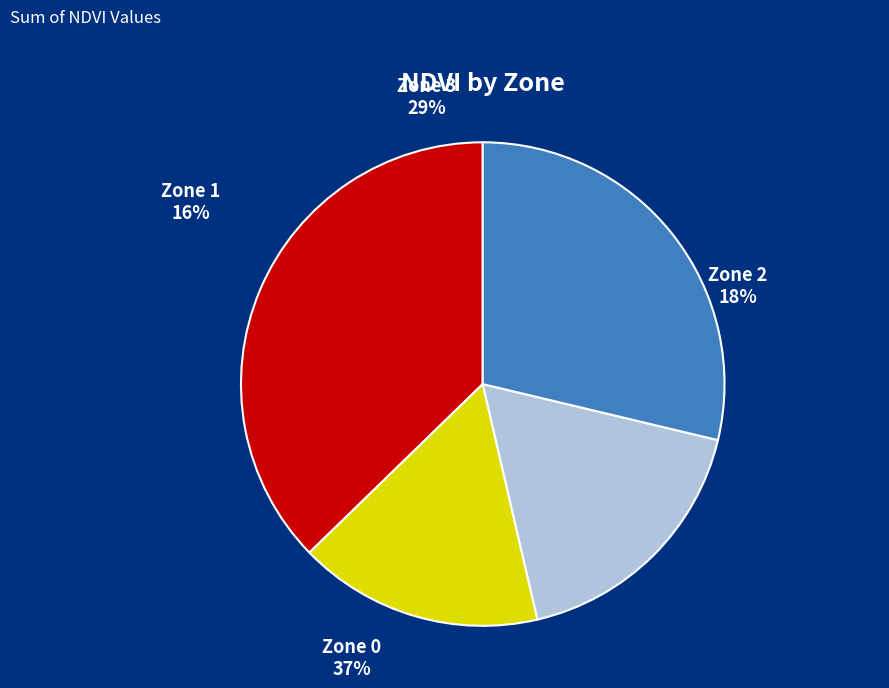

Between Zone 3 and Zone 0, which is larger?

Zone 0